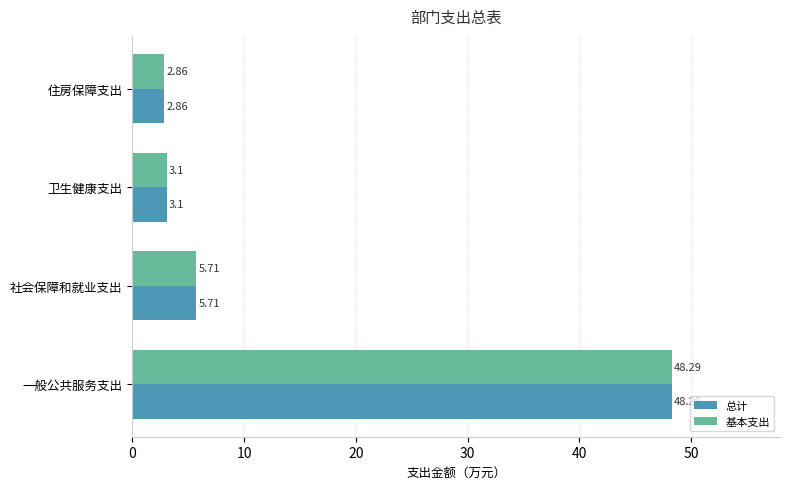

What is the total value across all series at 一般公共服务支出?

96.6